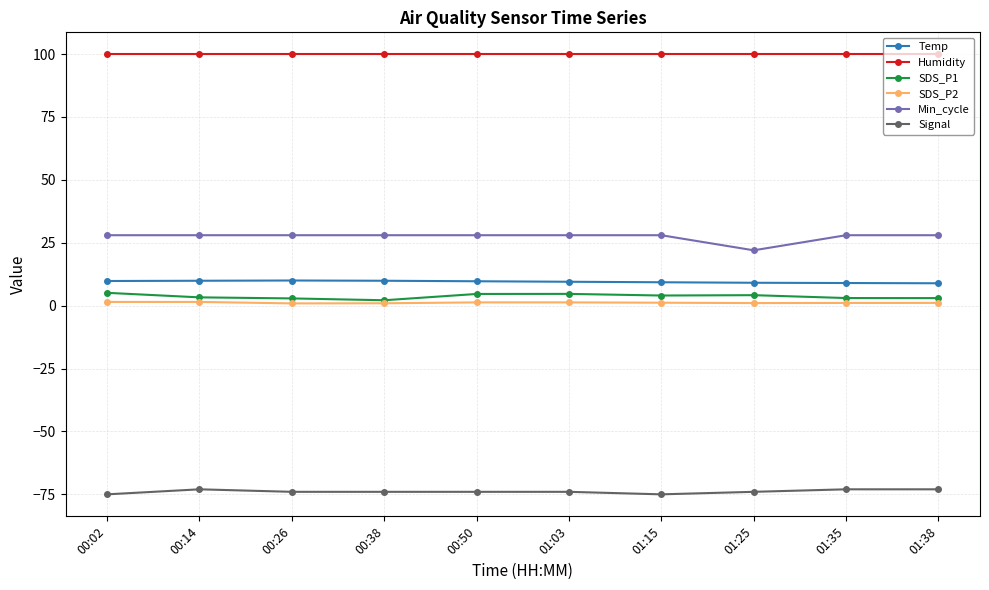

Which series has the largest total across all categories?

Humidity